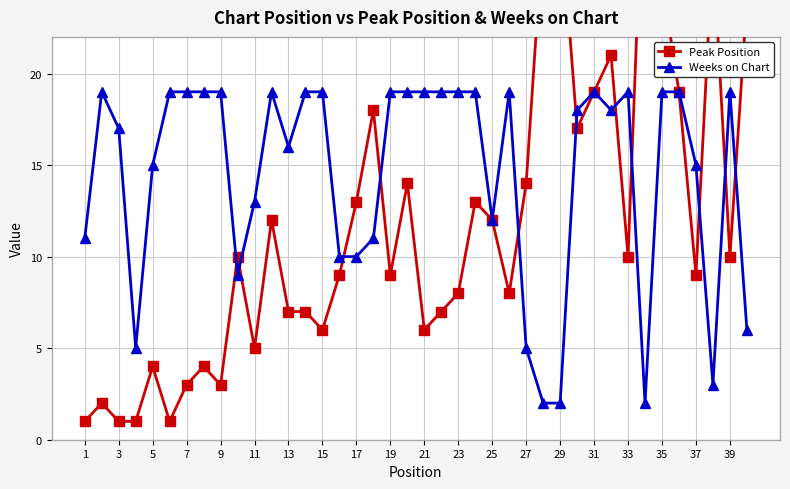

The Weeks on Chart series shows 4 at 33. True or false?

False